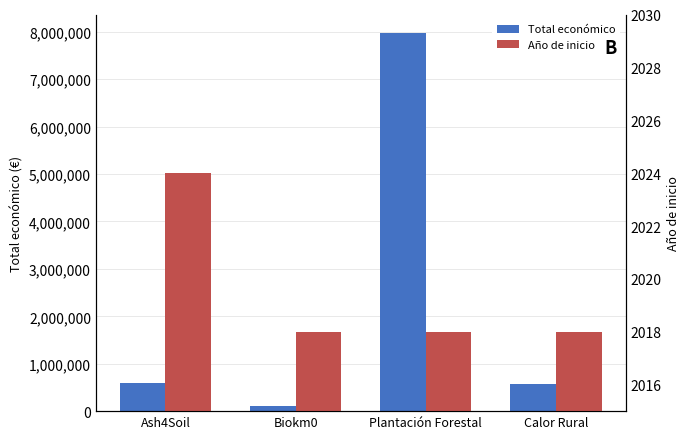

Which category has the lowest value in the Total económico series?

Biokm0